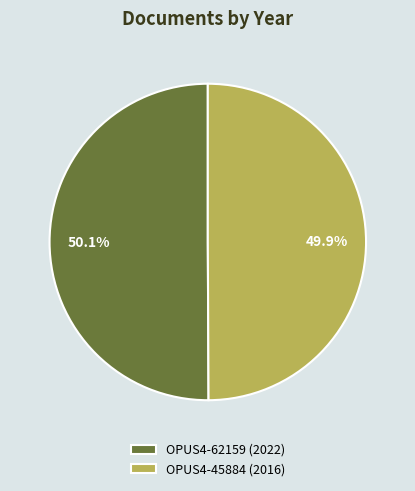

Does any single category account for the majority?

Yes